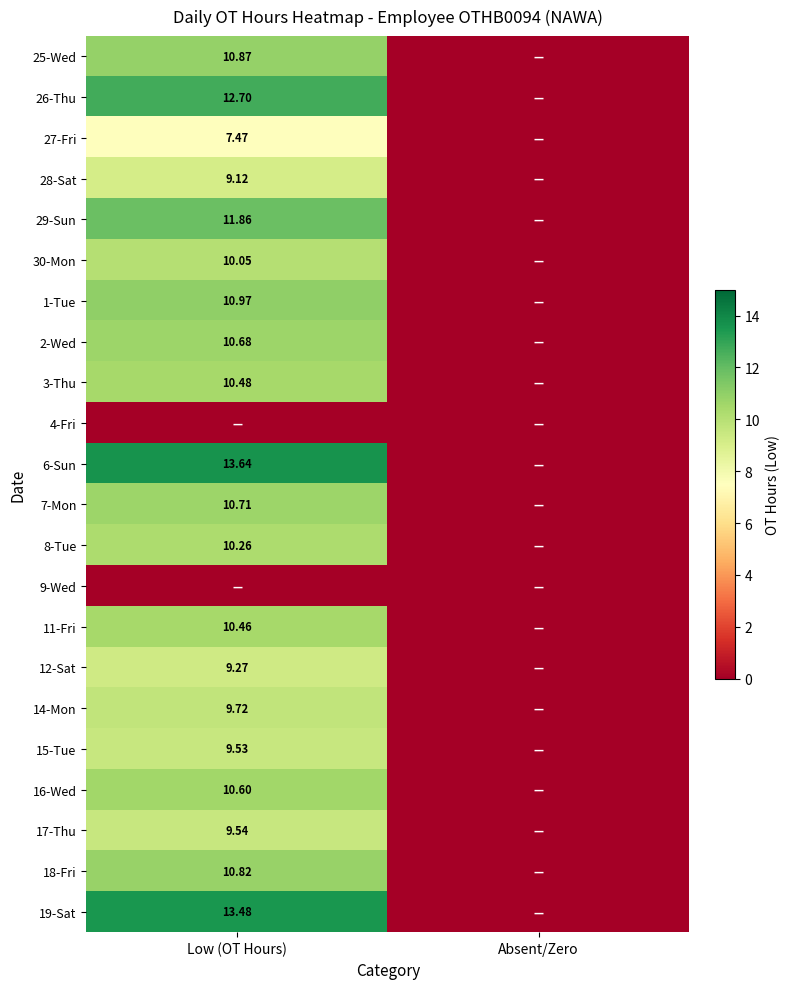

At which label does 29-Sun reach its minimum?

Absent/Zero